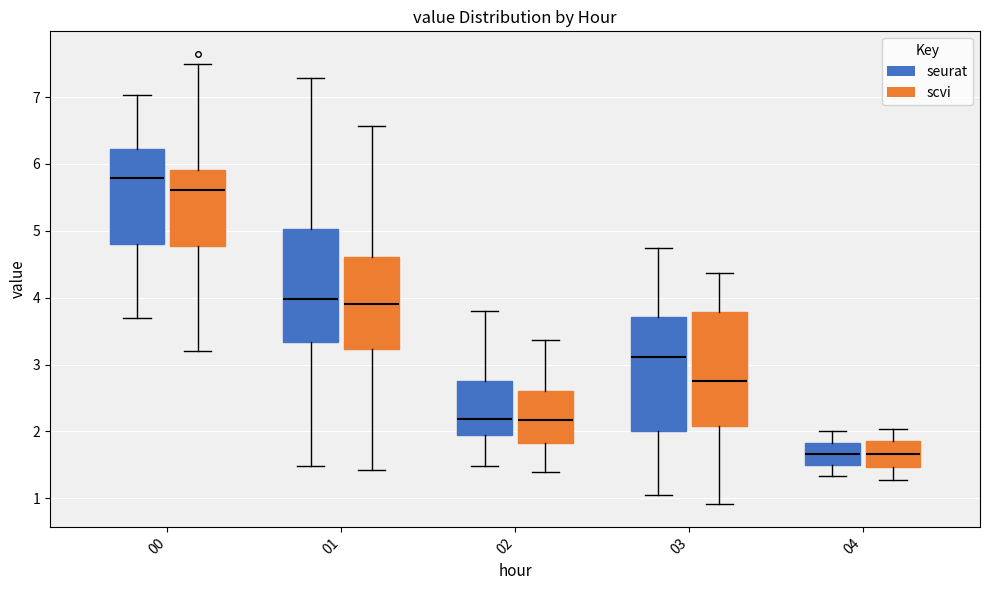

Where is the upper edge of the box for 02 (seurat) on the y-axis? The values are not printed on the chart, so give them approximately, as read against the axis.

2.8